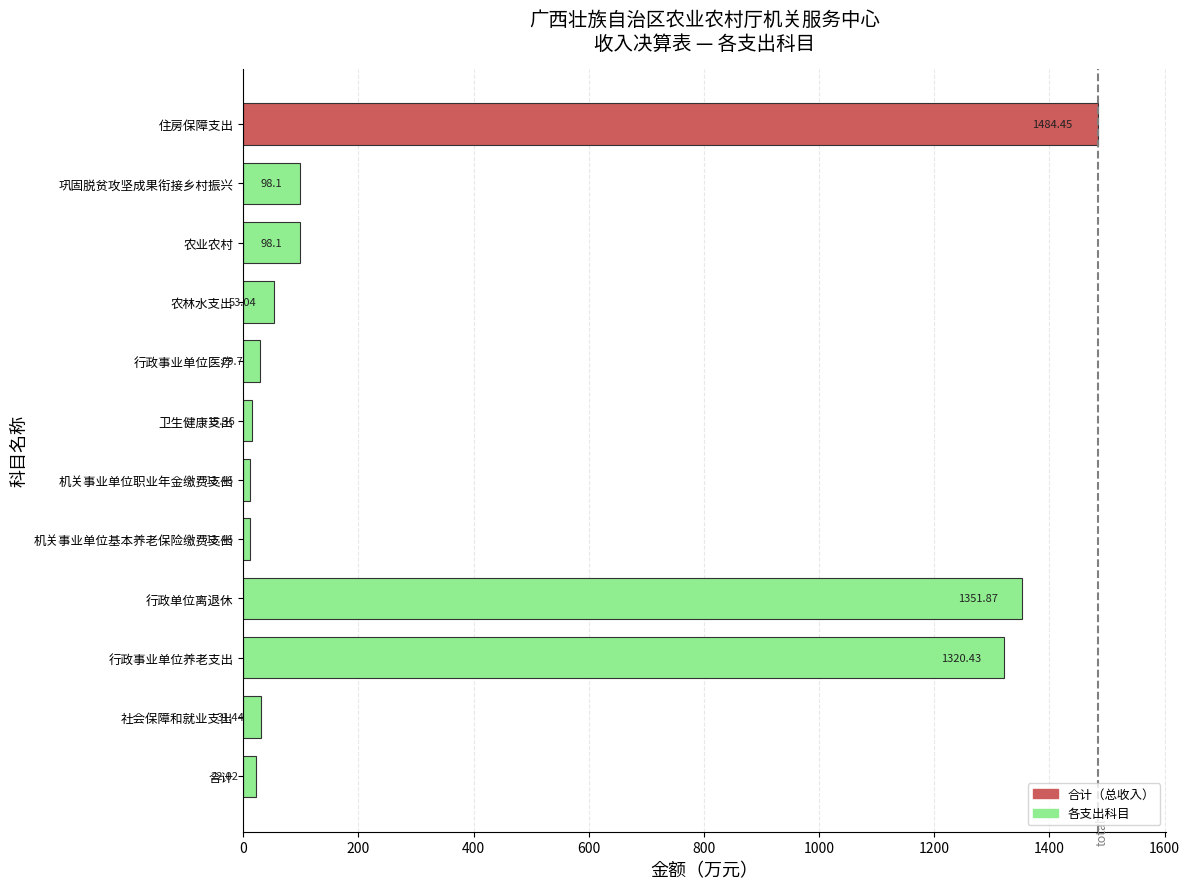

What is the sum of all values?

4529.4